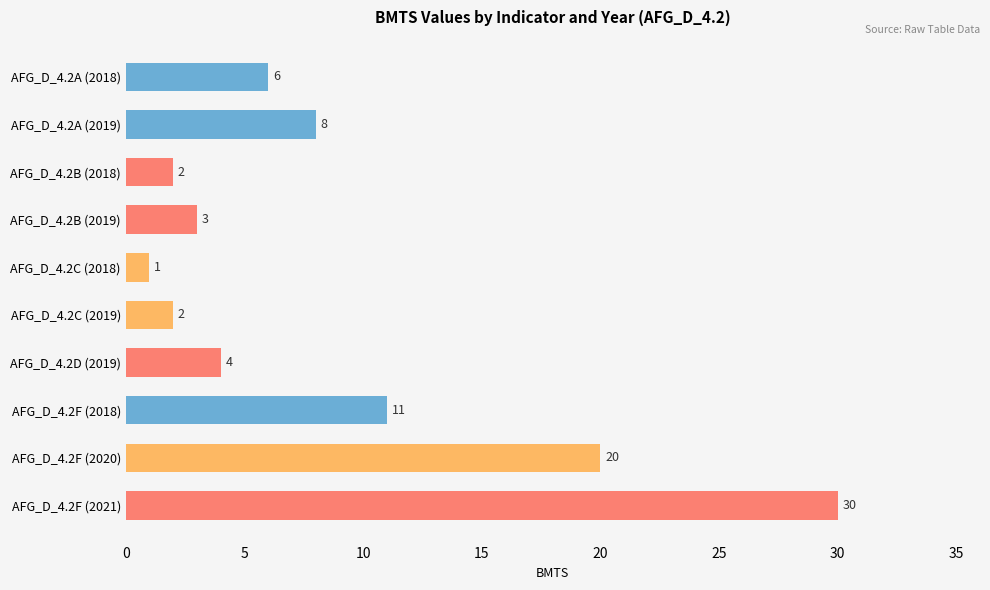

What is the difference between the maximum and minimum values?

29